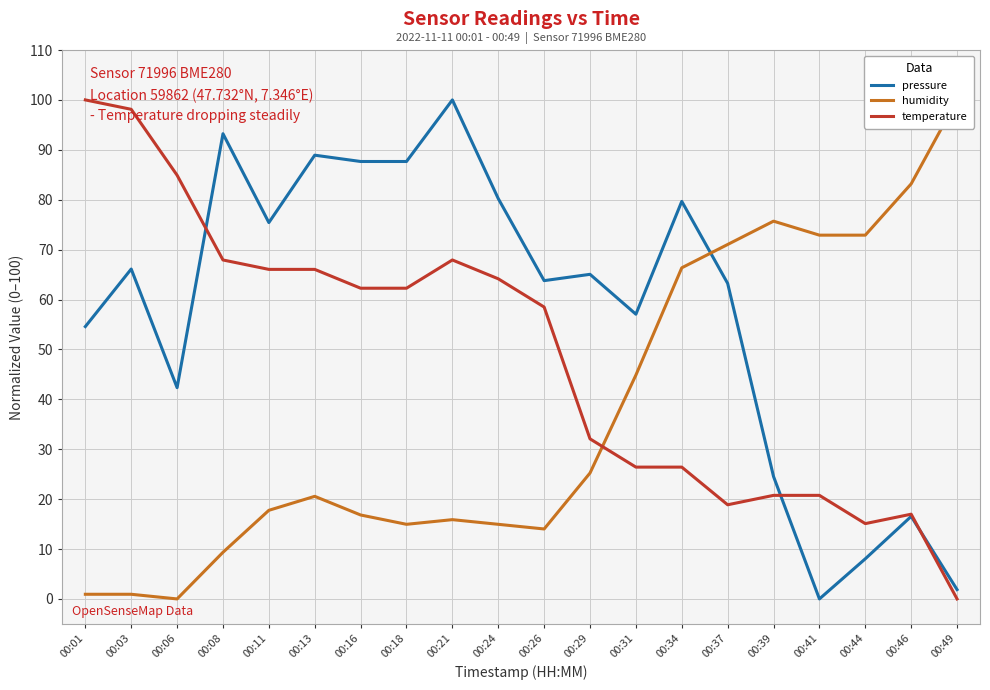

True or false: temperature has a value of 25.4 at 00:24.

False